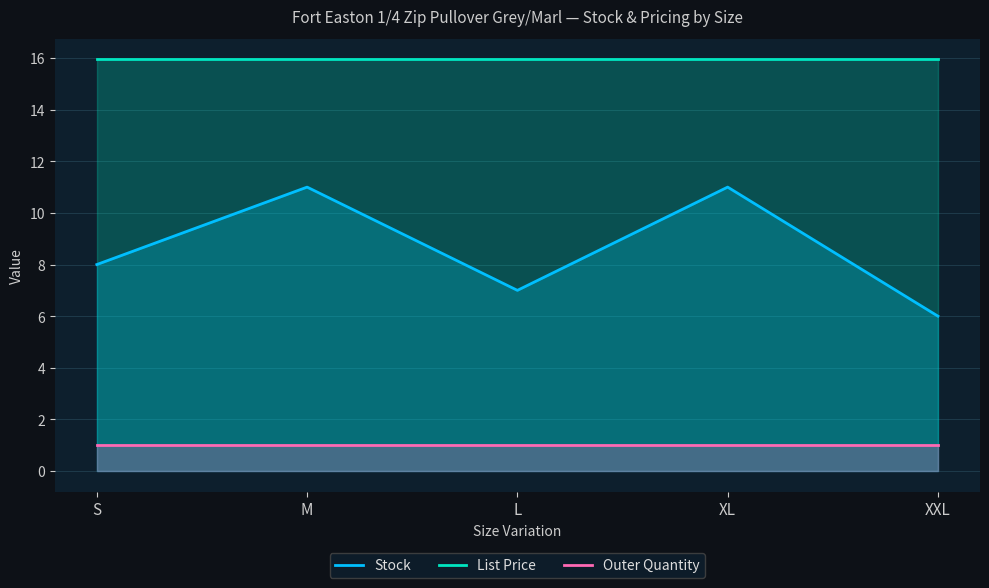

In Stock, how many points are higher than both neighbors (excluding endpoints)?

2